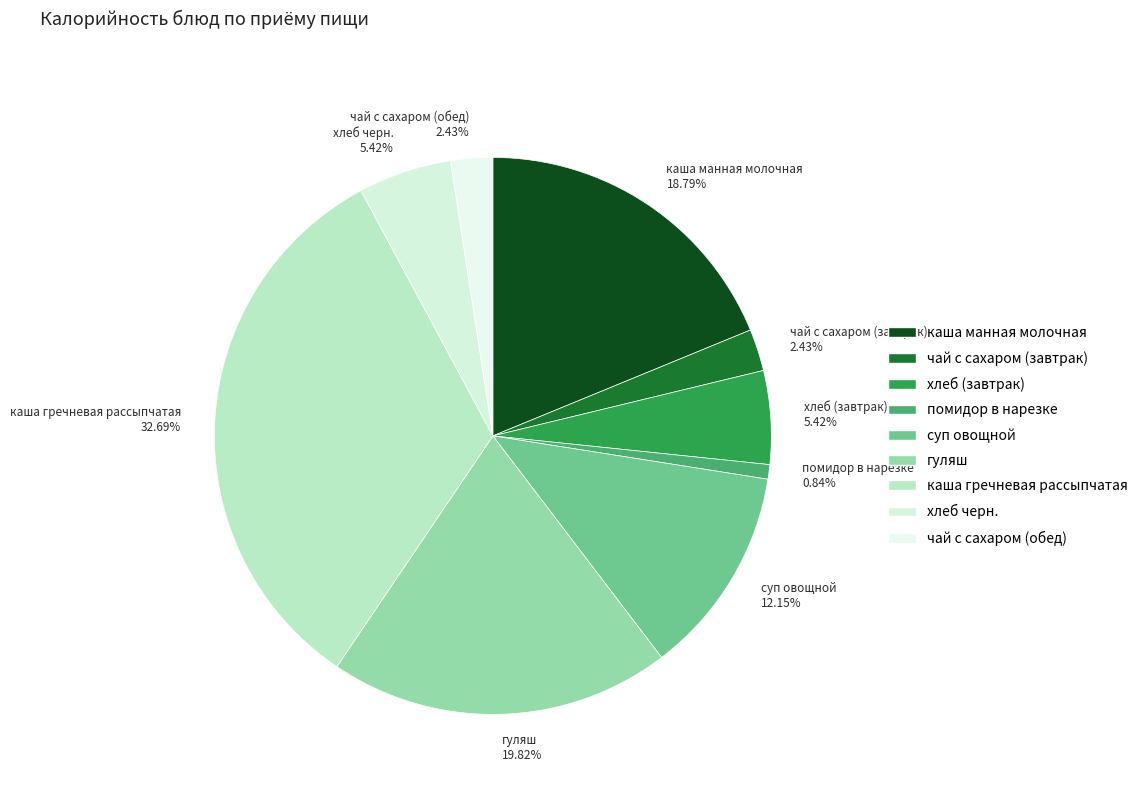

Does any single category account for the majority?

No